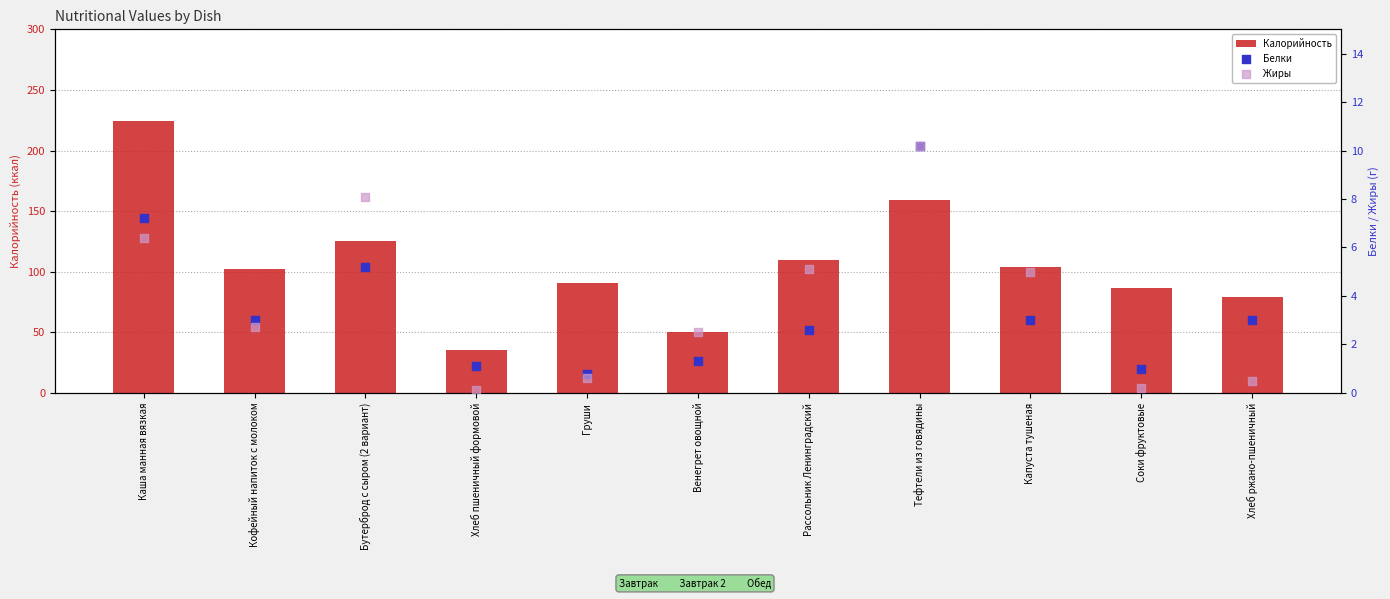

Which series reaches the minimum Y coordinate?

Жиры